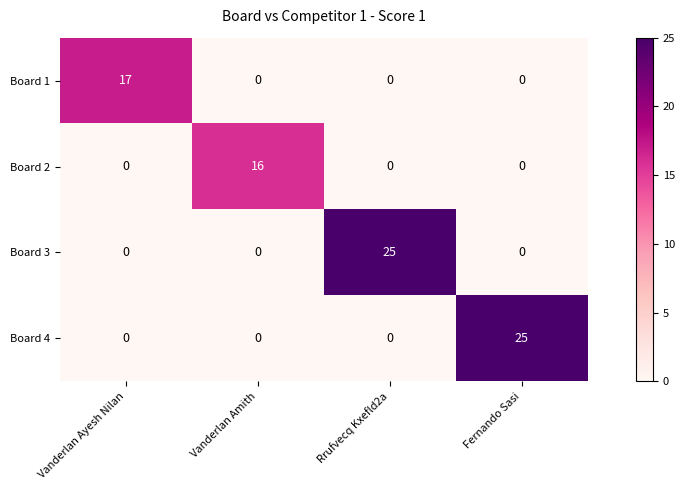

What is the sum of the Board 1 values at Vanderlan Ayesh Nilan and Fernando Sasi?

17